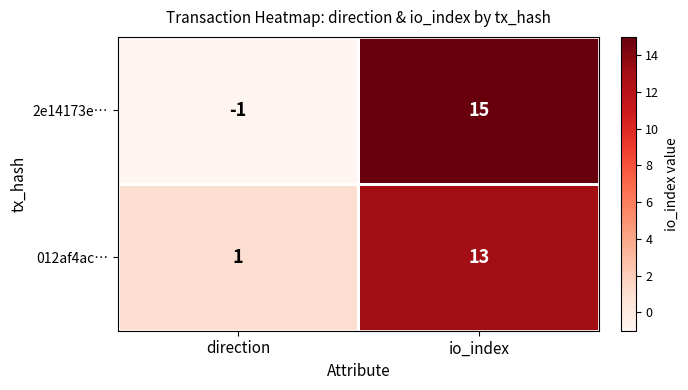

Is it true that 2e14173e… equals -1 at direction?

True